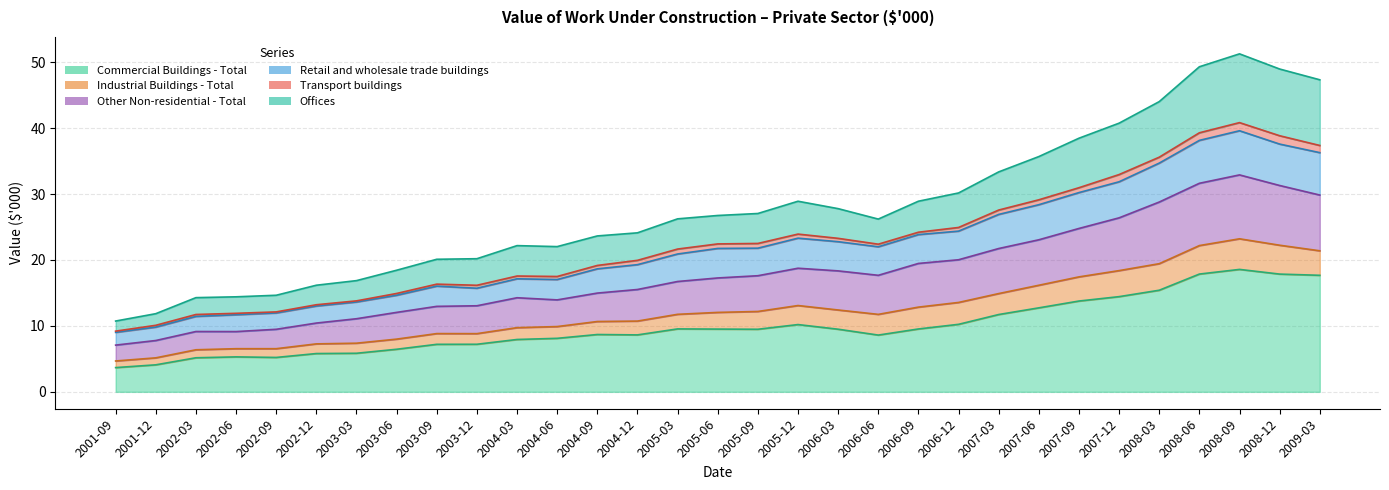

At how many categories does at least one series exceed 48?

3